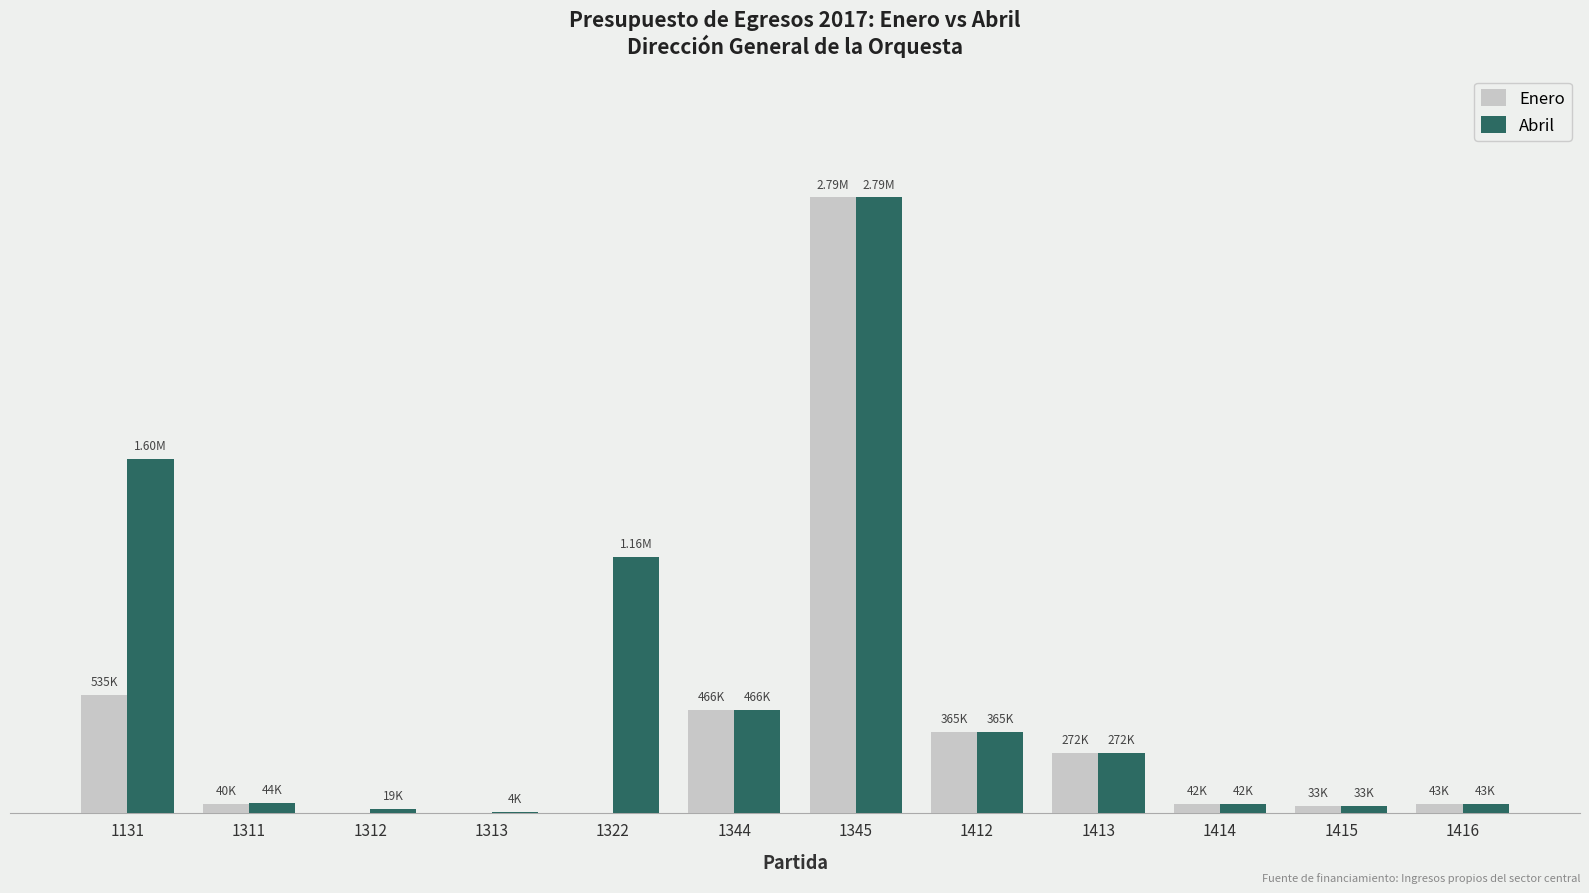

Between 1414 and 1415, which series saw the biggest shift?

Enero